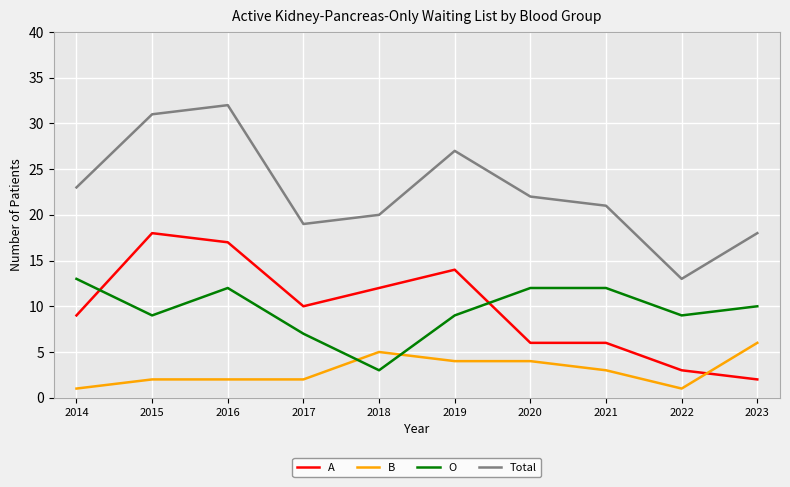

Reading right to left, what are all the values shown in this chart?

A: 2	3	6	6	14	12	10	17	18	9
B: 6	1	3	4	4	5	2	2	2	1
O: 10	9	12	12	9	3	7	12	9	13
Total: 18	13	21	22	27	20	19	32	31	23